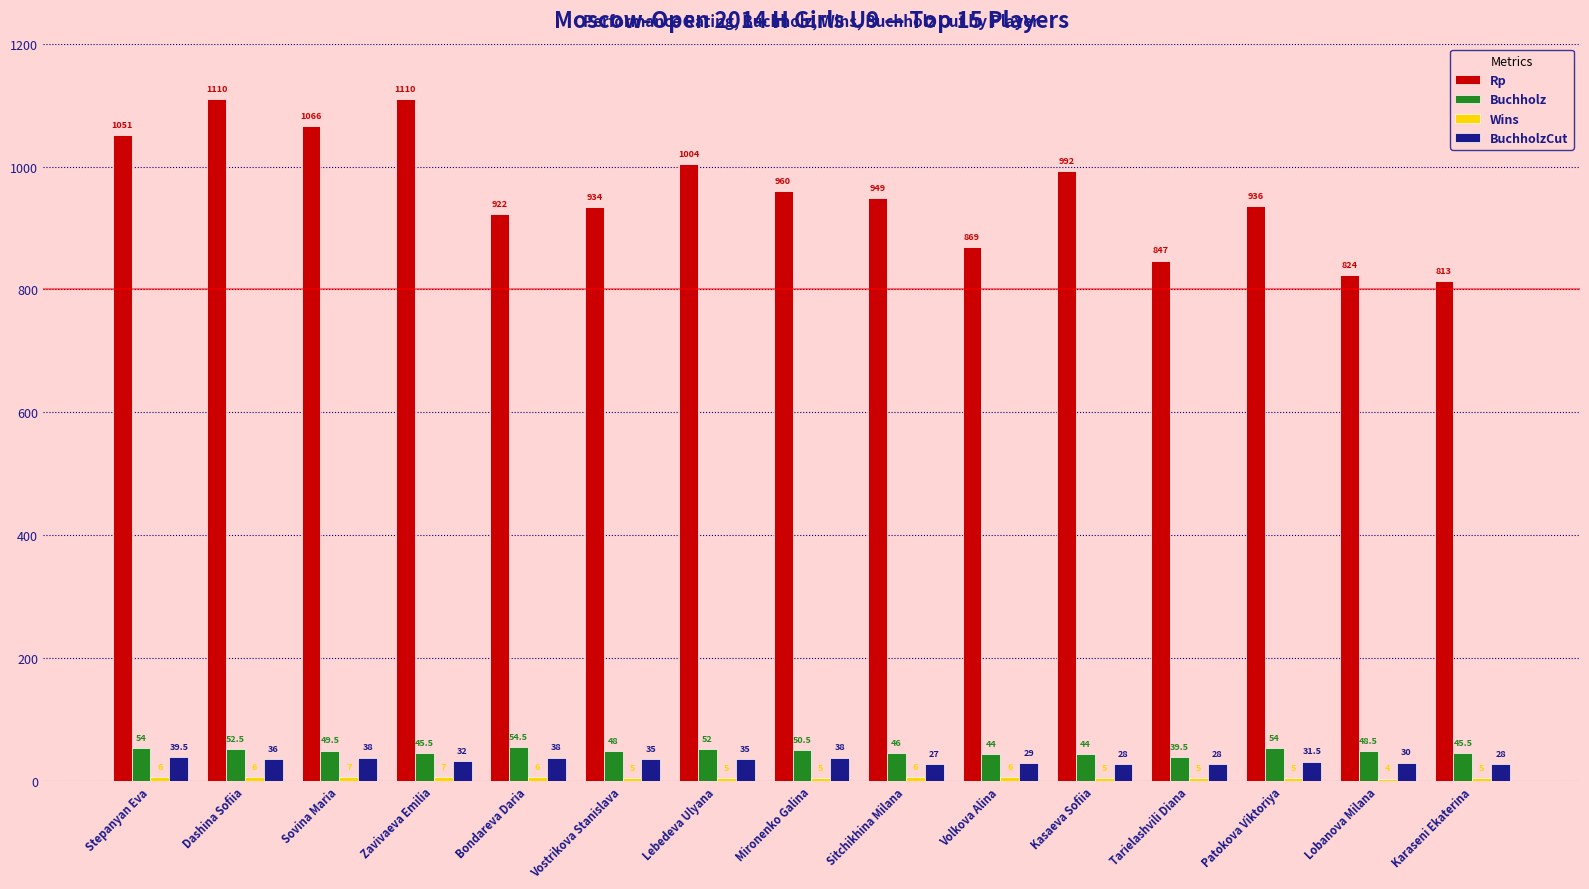

What is the value of the BuchholzCut bar at the 6th from the left?

35.0